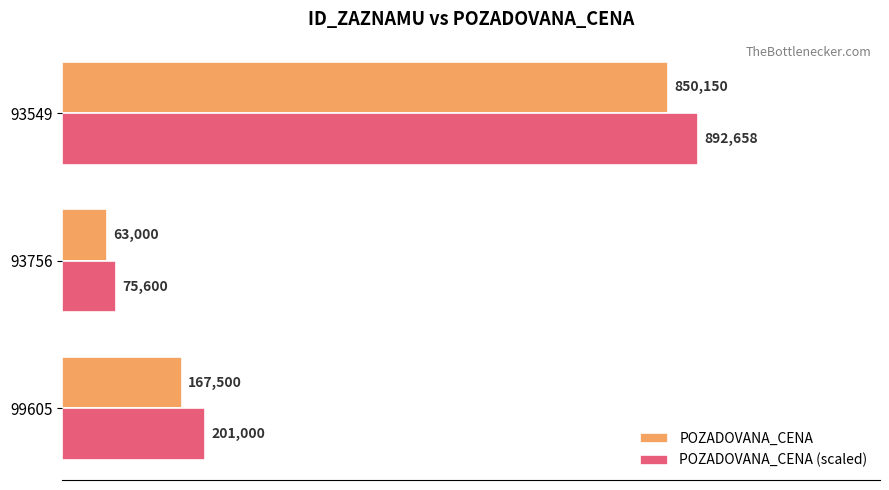

List the series in order of their overall mean, lowest first.

POZADOVANA_CENA, POZADOVANA_CENA (scaled)